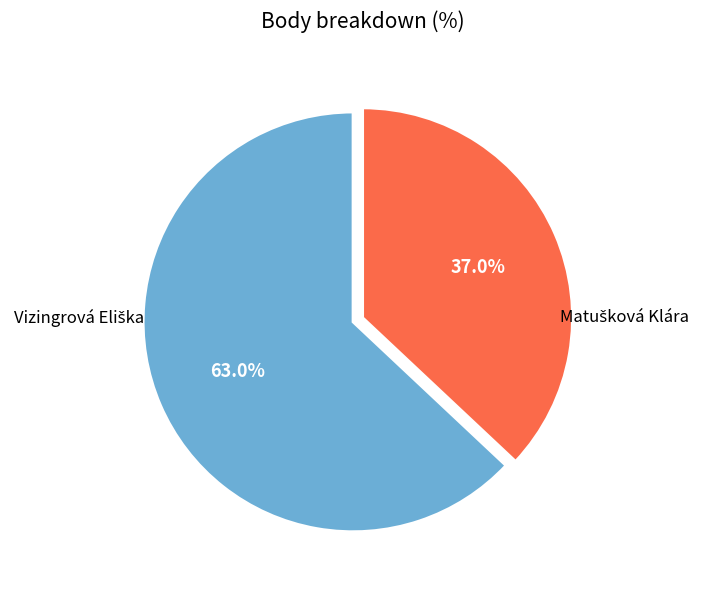

Is there a majority slice in this chart?

Yes